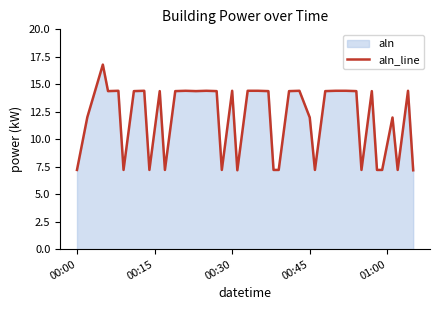

Reading left to right, list all the values displayed in this chart.

7.2	12.0	16.8	14.4	14.4	7.2	14.4	14.4	7.2	14.4	7.2	14.4	14.4	14.4	14.4	14.4	7.2	14.4	7.2	14.4	14.4	14.4	7.2	7.2	14.4	14.4	12.0	7.2	14.4	14.4	14.4	14.4	7.2	14.4	7.2	7.2	12.0	7.2	14.4	7.2